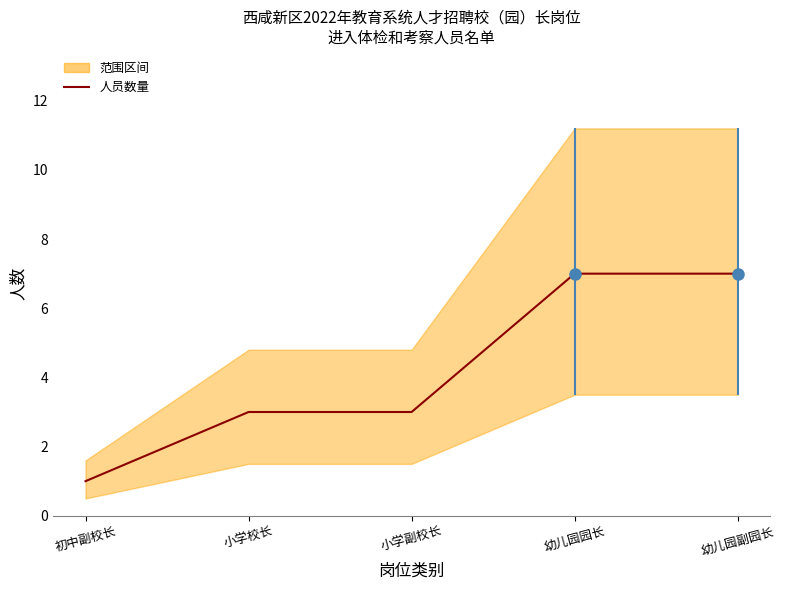

Does the chart display data point markers on the line(s)?

No